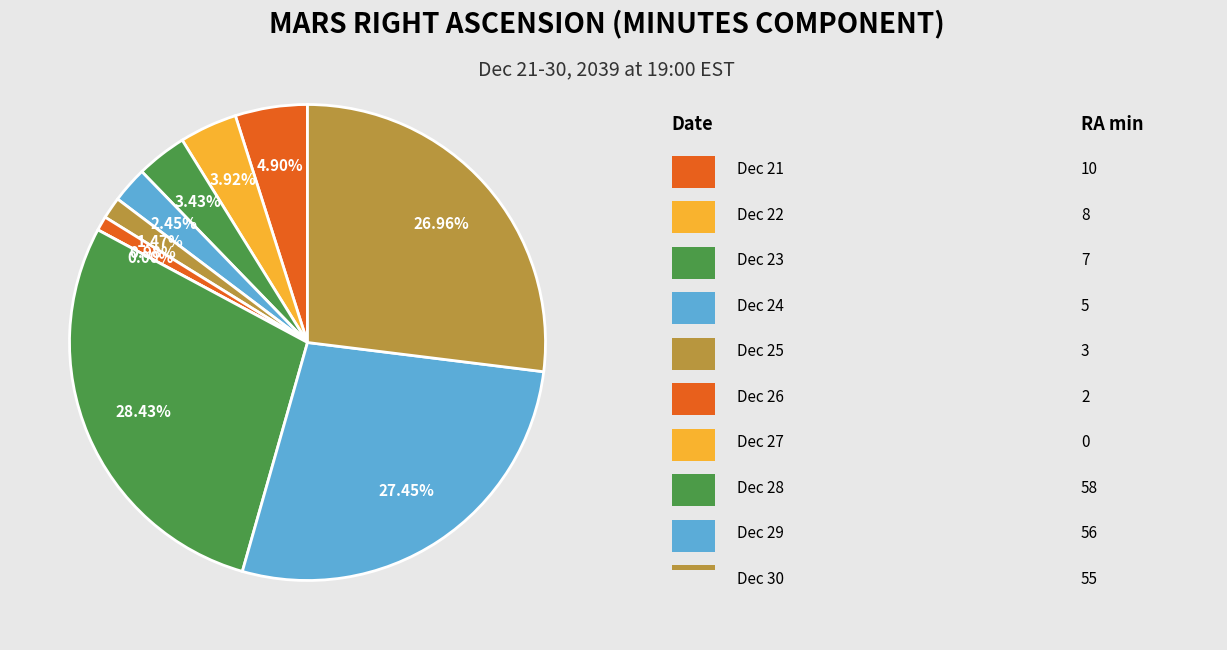

Which slice is the smallest?

Dec 27